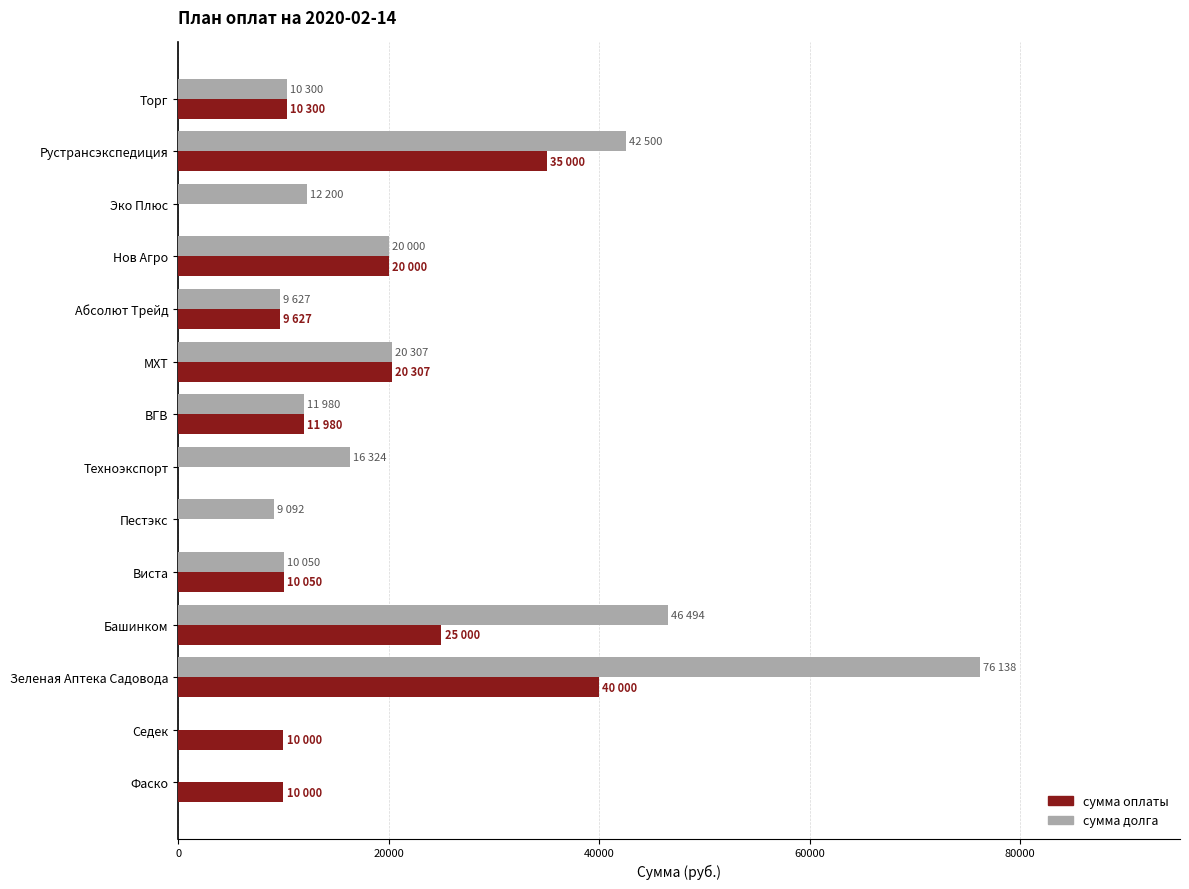

What is the total value across all series at Абсолют Трейд?

19254.0